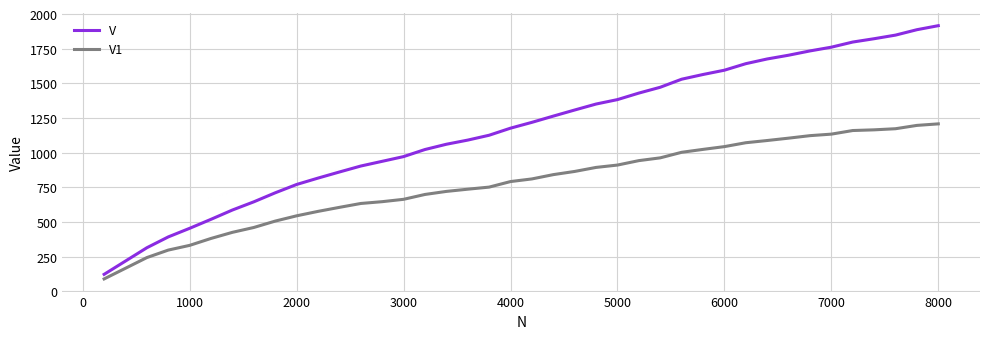

What is the lowest value of the V series?

123